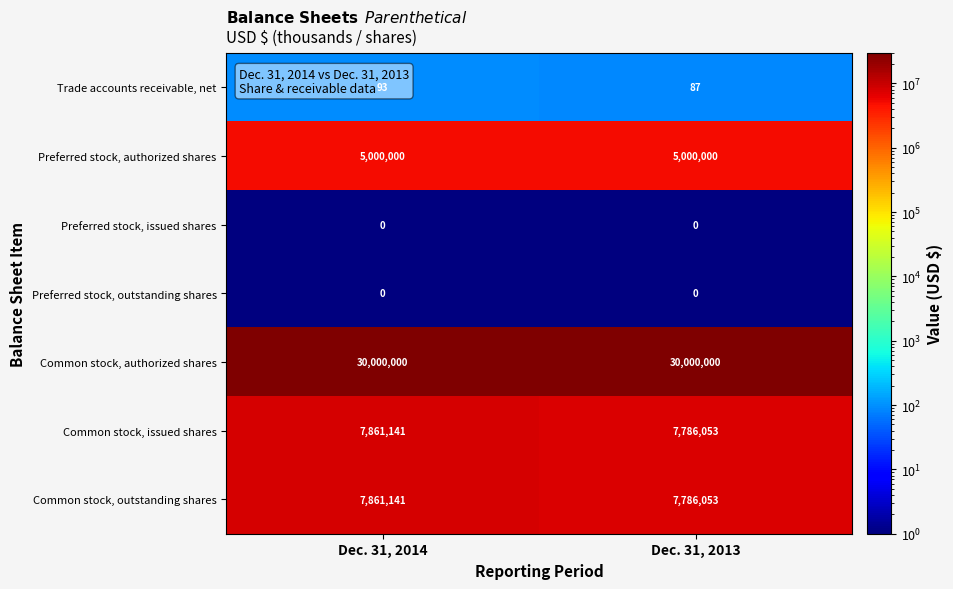

Which series has the largest total across all categories?

Common stock, authorized shares